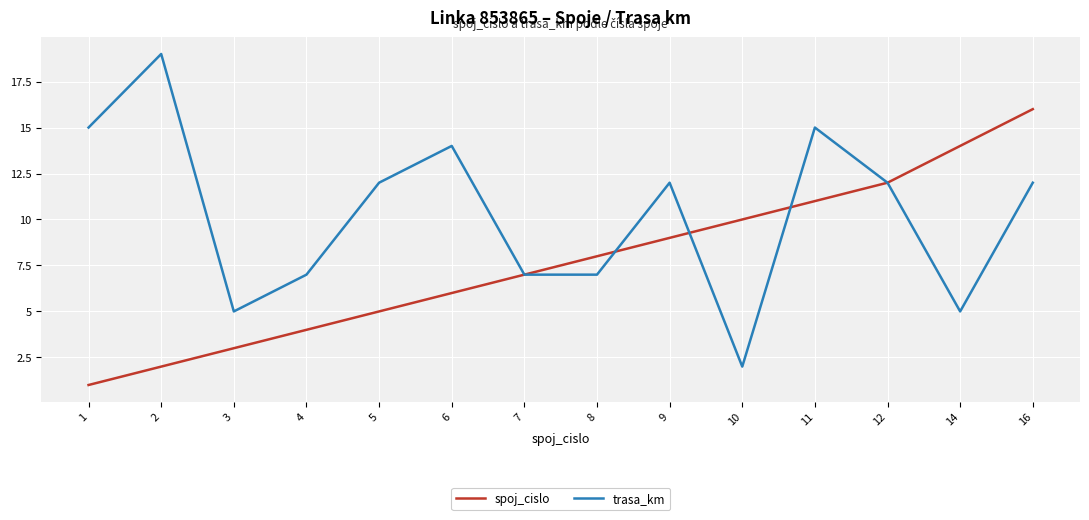

Rank the series at 3 from highest to lowest value.

trasa_km, spoj_cislo